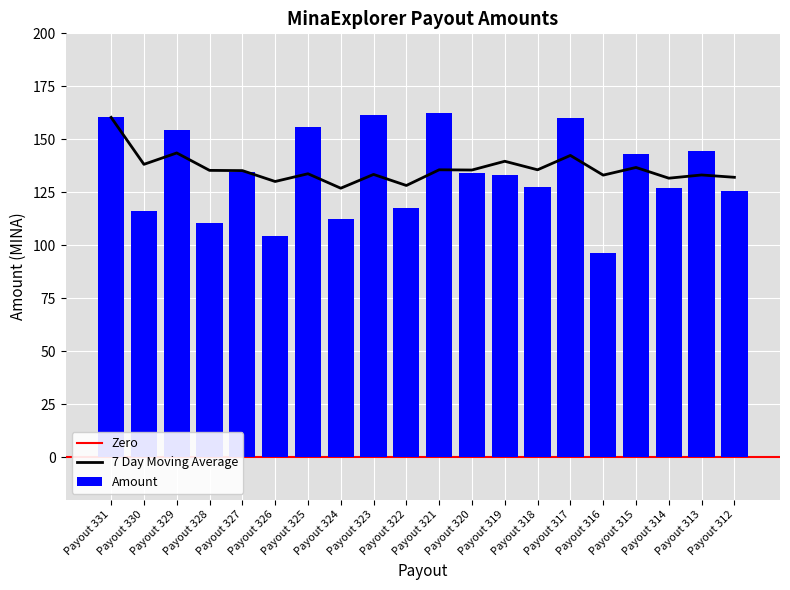

What is the average value?

134.2